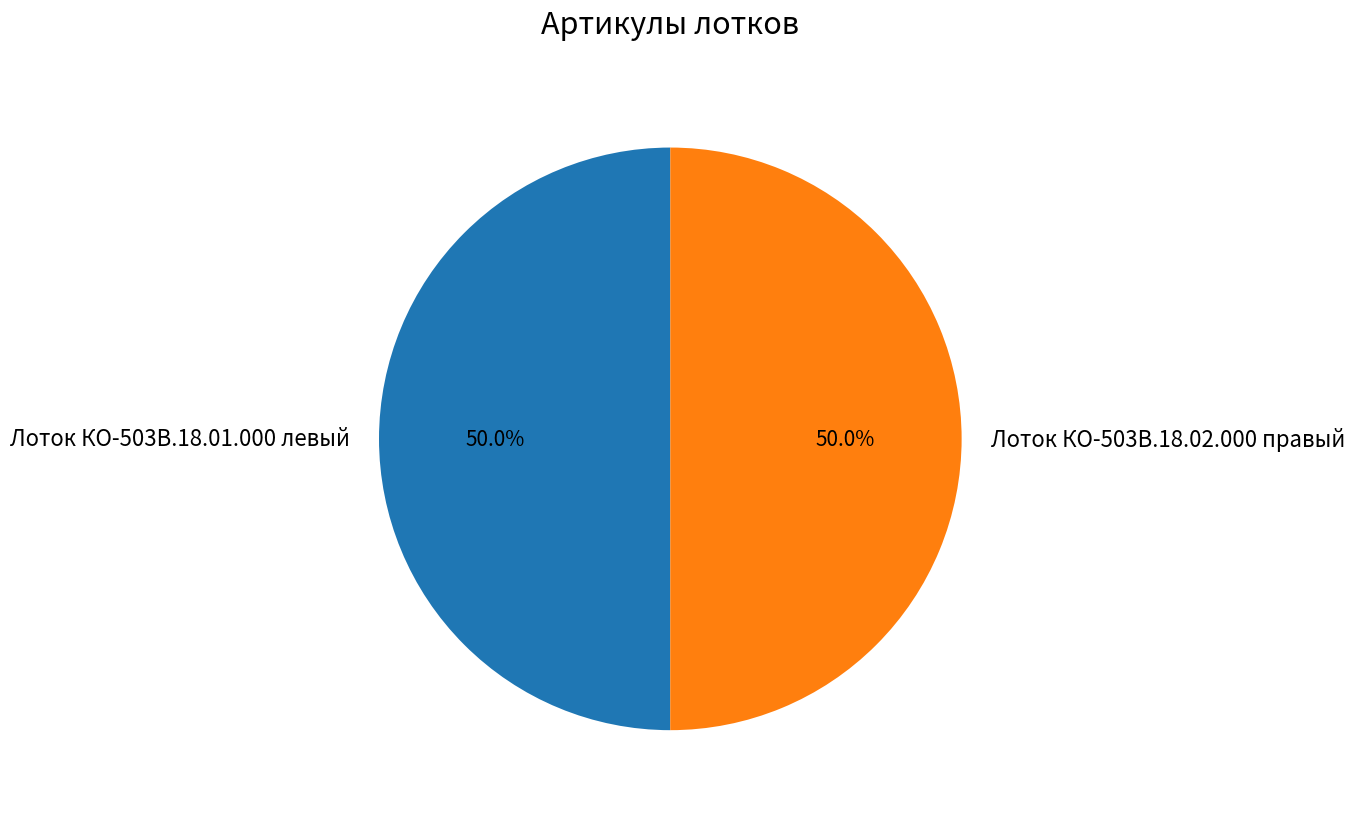

True or false: Лоток КО-503В.18.02.000 правый accounts for 50% of the total.

True